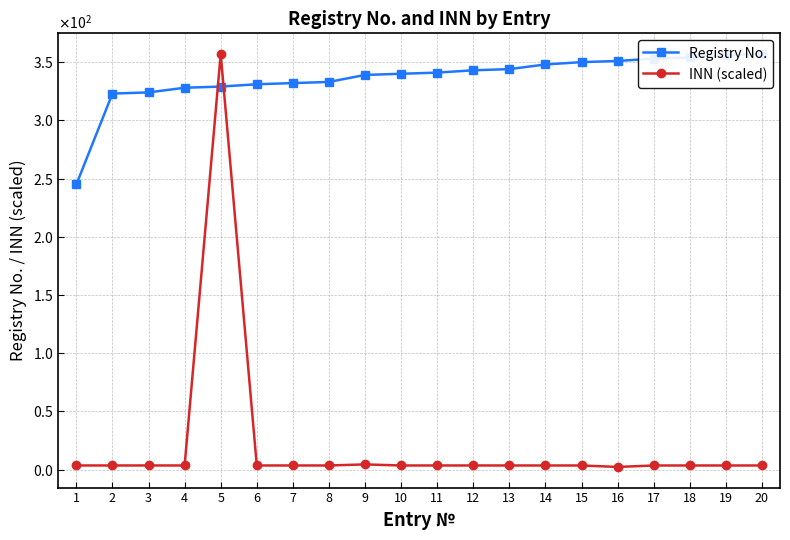

At which label does Registry No. reach its peak?

20